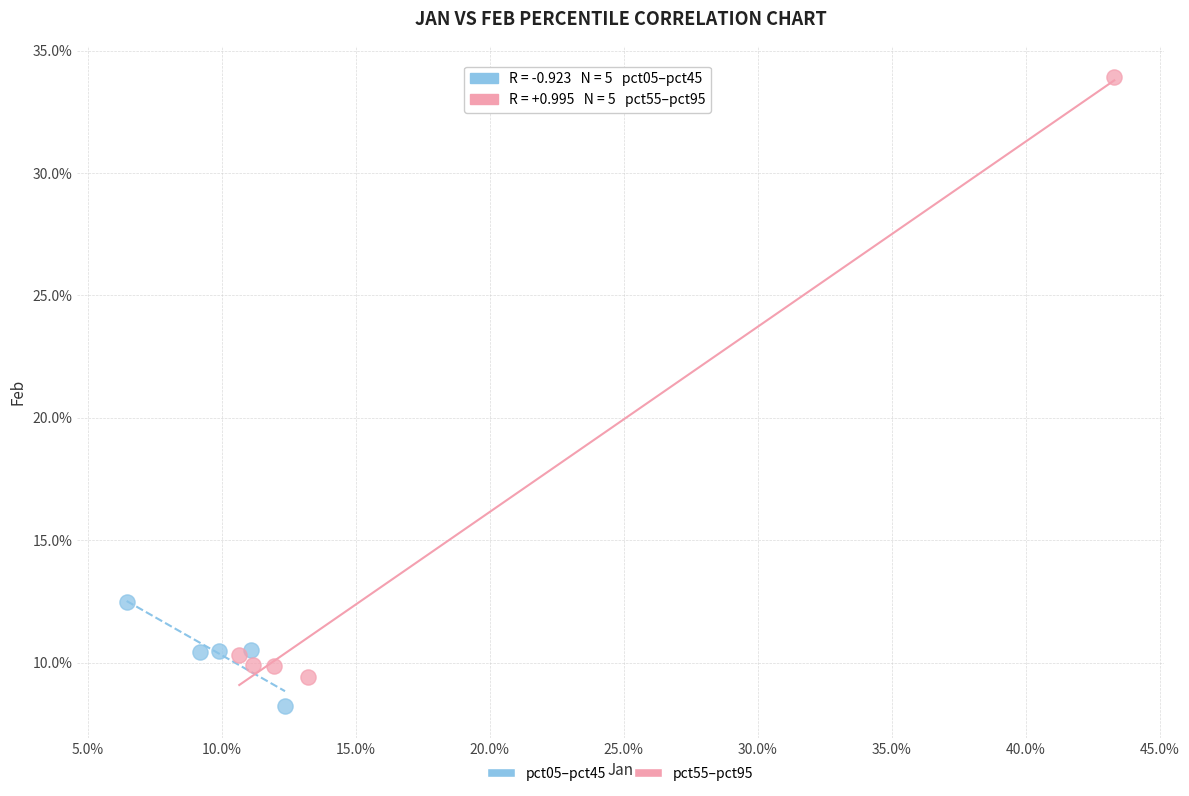

Which series contains the lowest Y value?

pct05–pct45